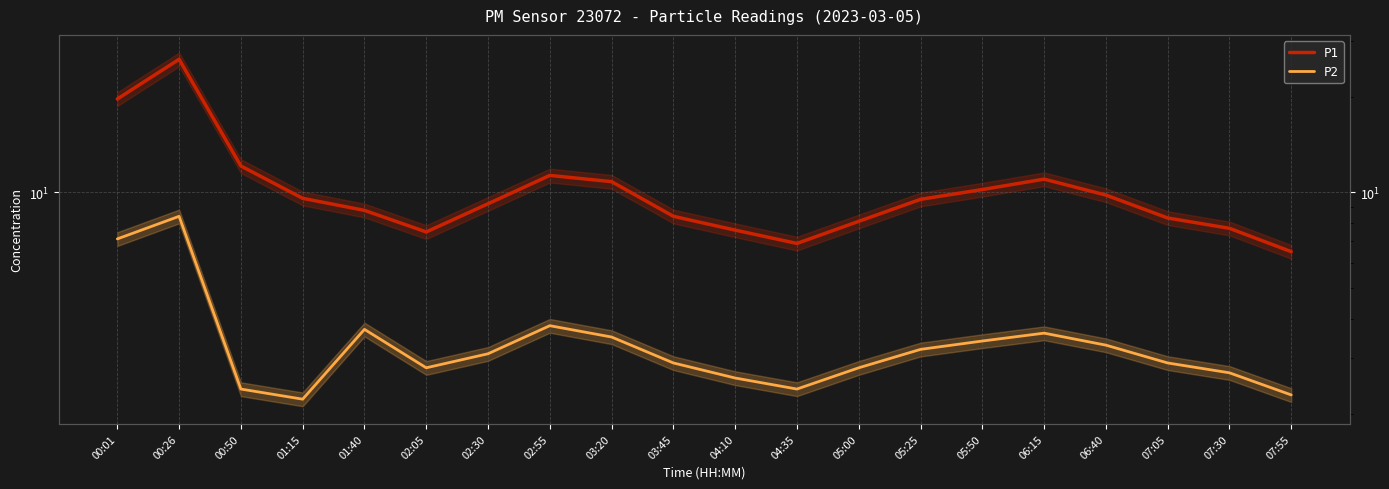

What is the label of the 10th point from the left?

03:45